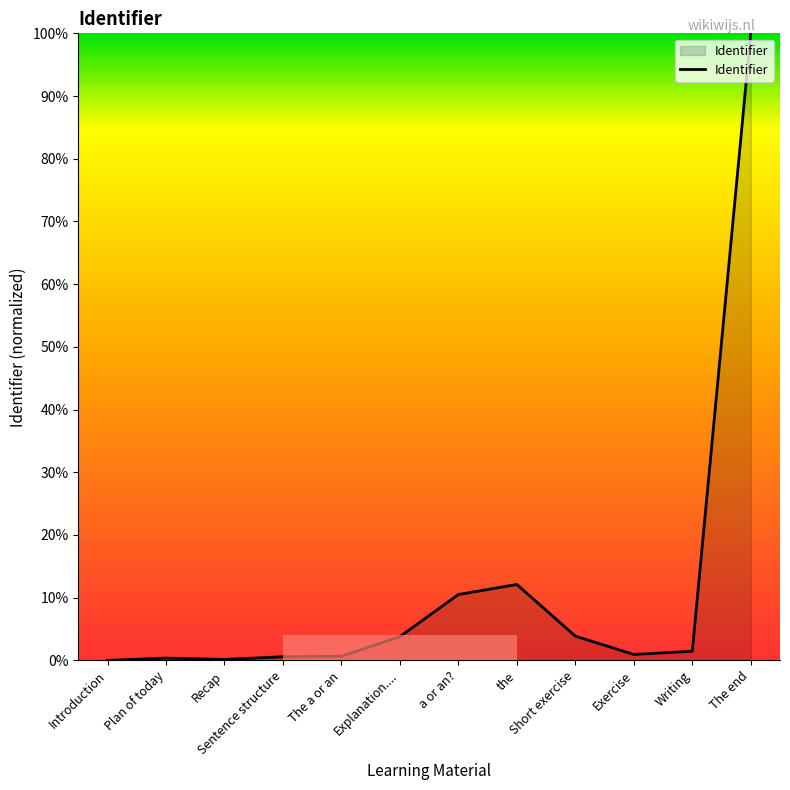

What value does the data have at Short exercise?

3.9